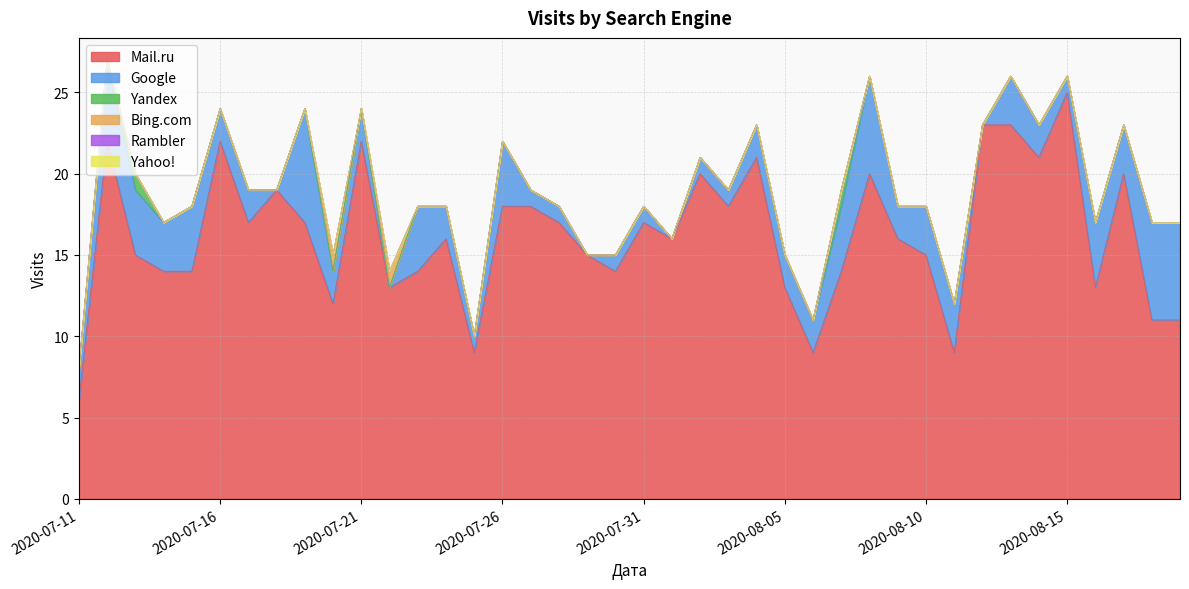

Reading right to left, extract all data points from this chart.

Mail.ru: 11	11	20	13	25	21	23	23	9	15	16	20	14	9	13	21	18	20	16	17	14	15	17	18	18	9	16	14	13	22	12	17	19	17	22	14	14	15	22	6
Google: 6	6	3	4	1	2	3	0	3	3	2	6	4	2	2	2	1	1	0	1	1	0	1	1	4	1	2	4	0	2	2	7	0	2	2	4	3	4	5	2
Yandex: 0	0	0	0	0	0	0	0	0	0	0	0	1	0	0	0	0	0	0	0	0	0	0	0	0	0	0	0	0	0	0	0	0	0	0	0	0	1	0	0
Bing.com: 0	0	0	0	0	0	0	0	0	0	0	0	0	0	0	0	0	0	0	0	0	0	0	0	0	0	0	0	1	0	1	0	0	0	0	0	0	0	0	0
Rambler: 0	0	0	0	0	0	0	0	0	0	0	0	0	0	0	0	0	0	0	0	0	0	0	0	0	0	0	0	0	0	0	0	0	0	0	0	0	0	0	0
Yahoo!: 0	0	0	0	0	0	0	0	0	0	0	0	0	0	0	0	0	0	0	0	0	0	0	0	0	0	0	0	0	0	0	0	0	0	0	0	0	0	0	0